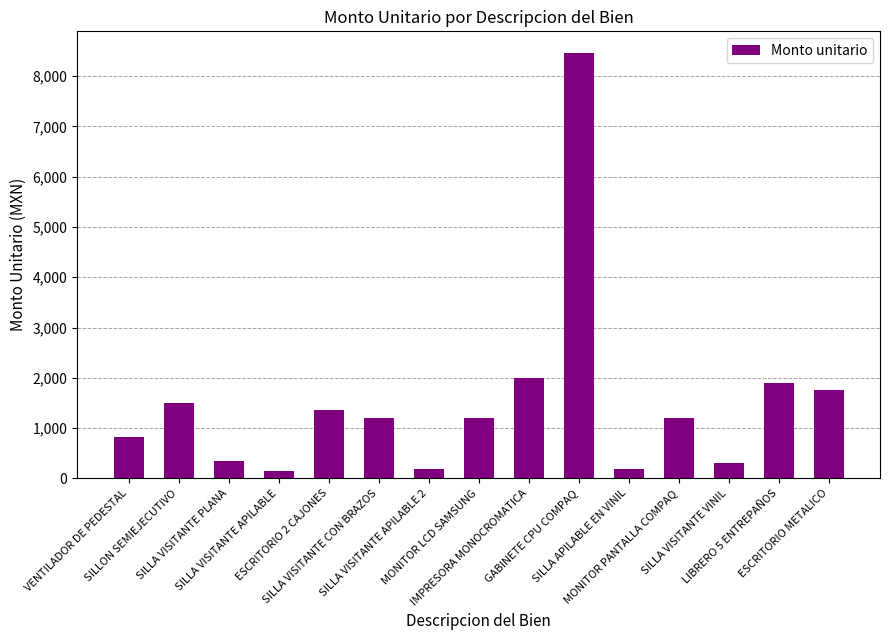

What is the average value?

1502.5